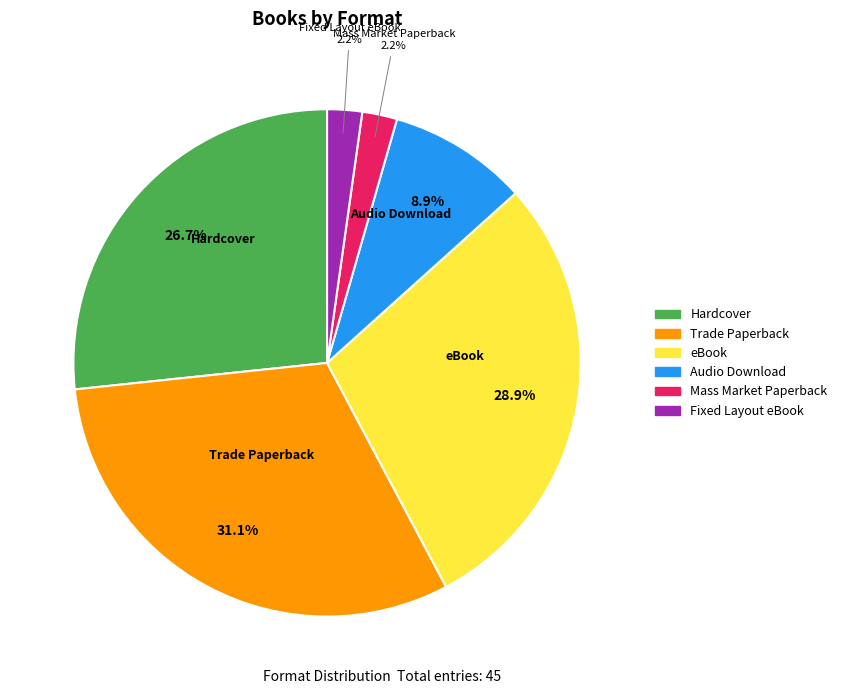

Which category has the biggest portion of the pie?

Trade Paperback